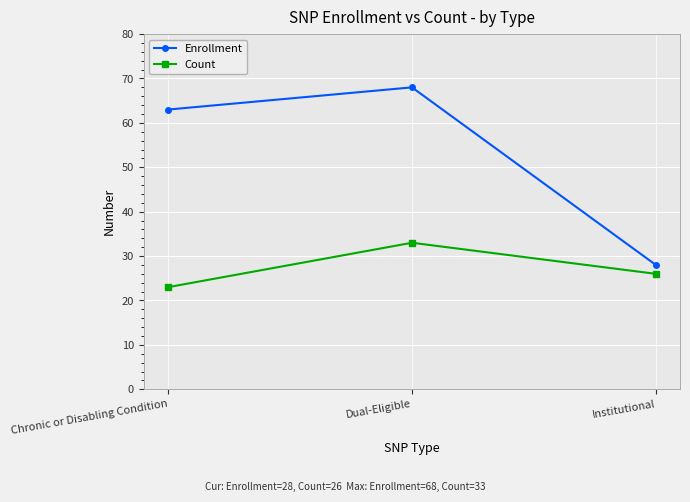

What is the sum of all Count values?

82